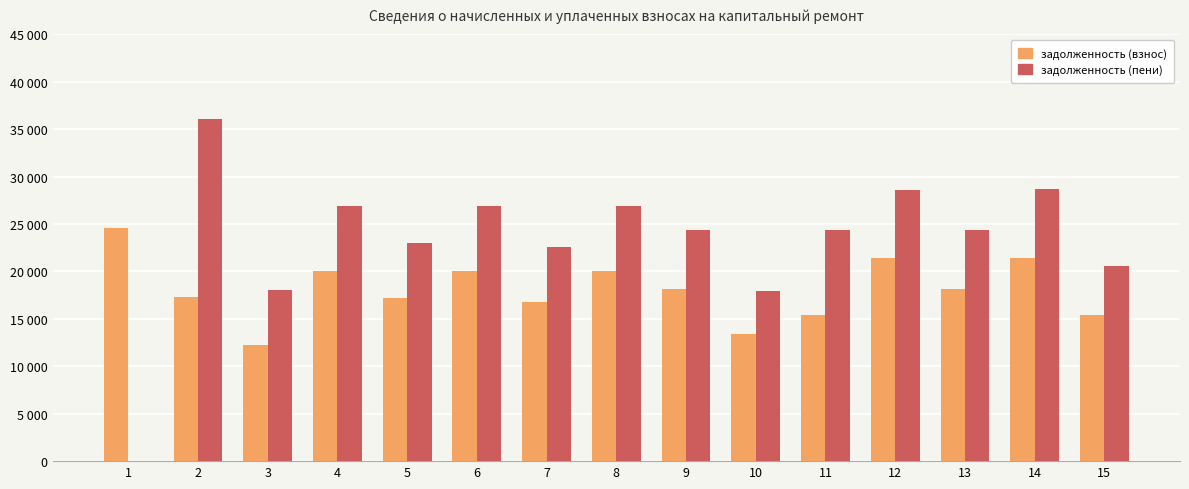

What is the spread (max minus min) of values at 6?

6784.6